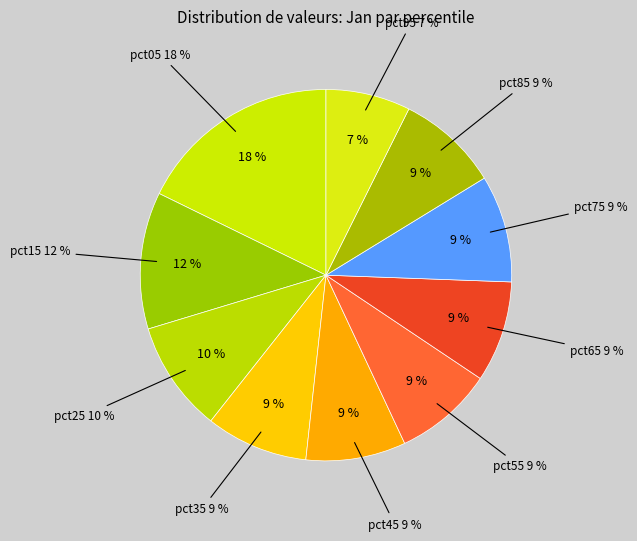

Is pct95 the majority of the pie?

No